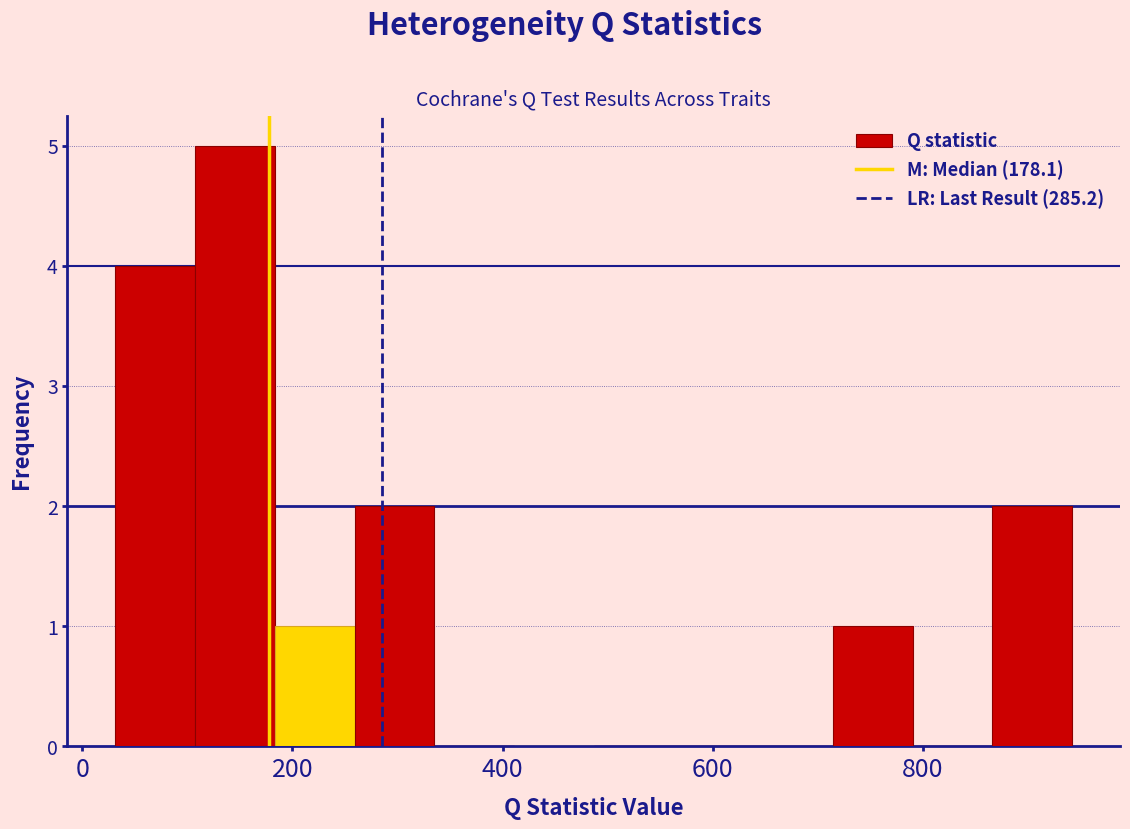

Read against the x-axis, roughly where is the centre of the tallest bar?

140